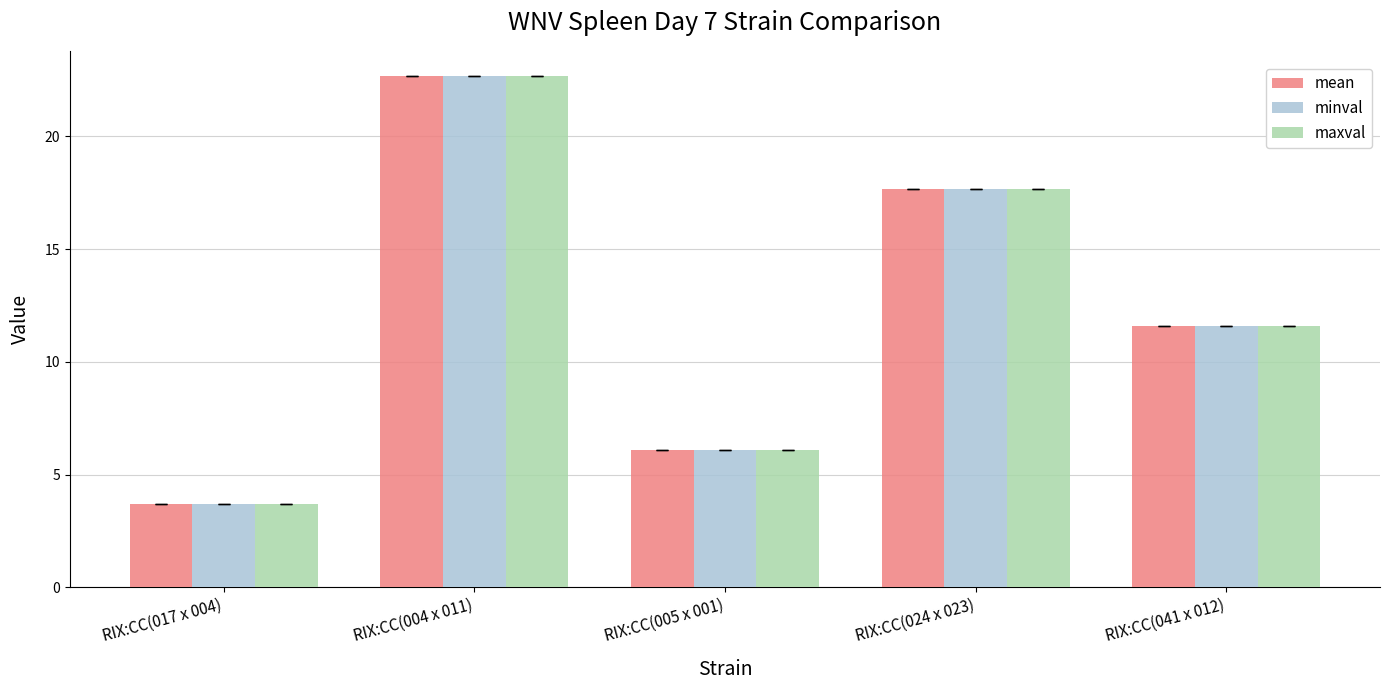

The value of mean at RIX:CC(005 x 001) is 6.1. True or false?

True